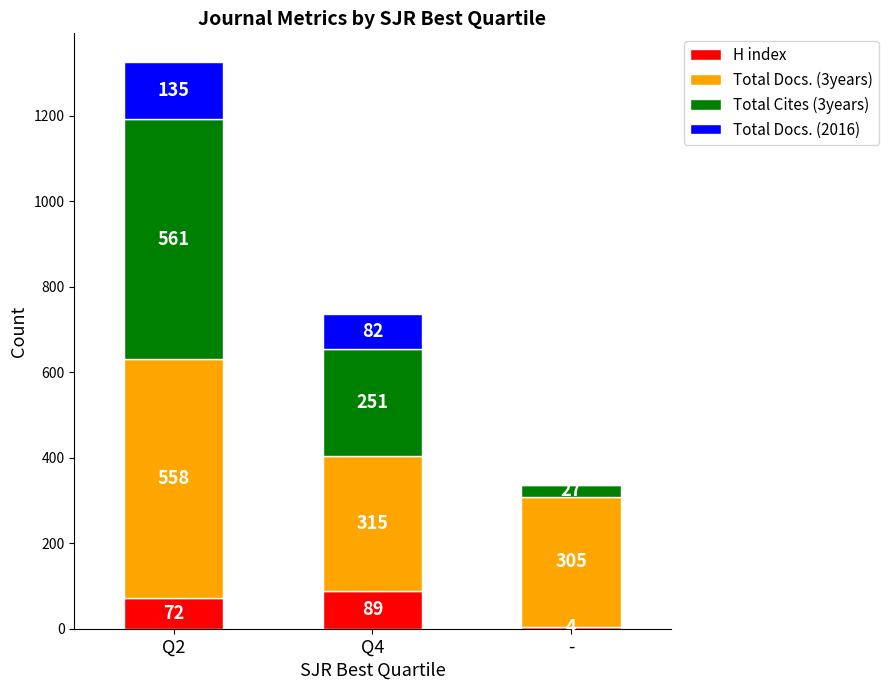

What value does the H index series have at -, to the nearest 5?

5